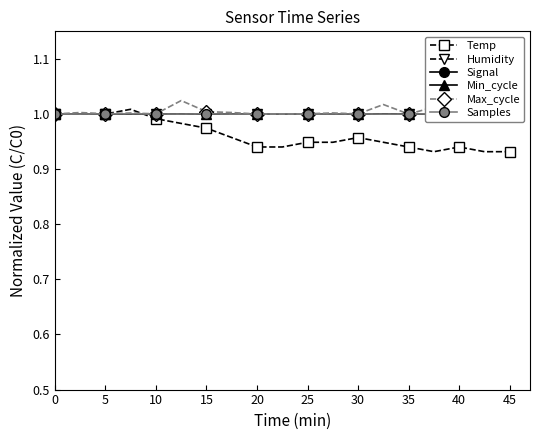

At how many categories does at least one series exceed 0?

19